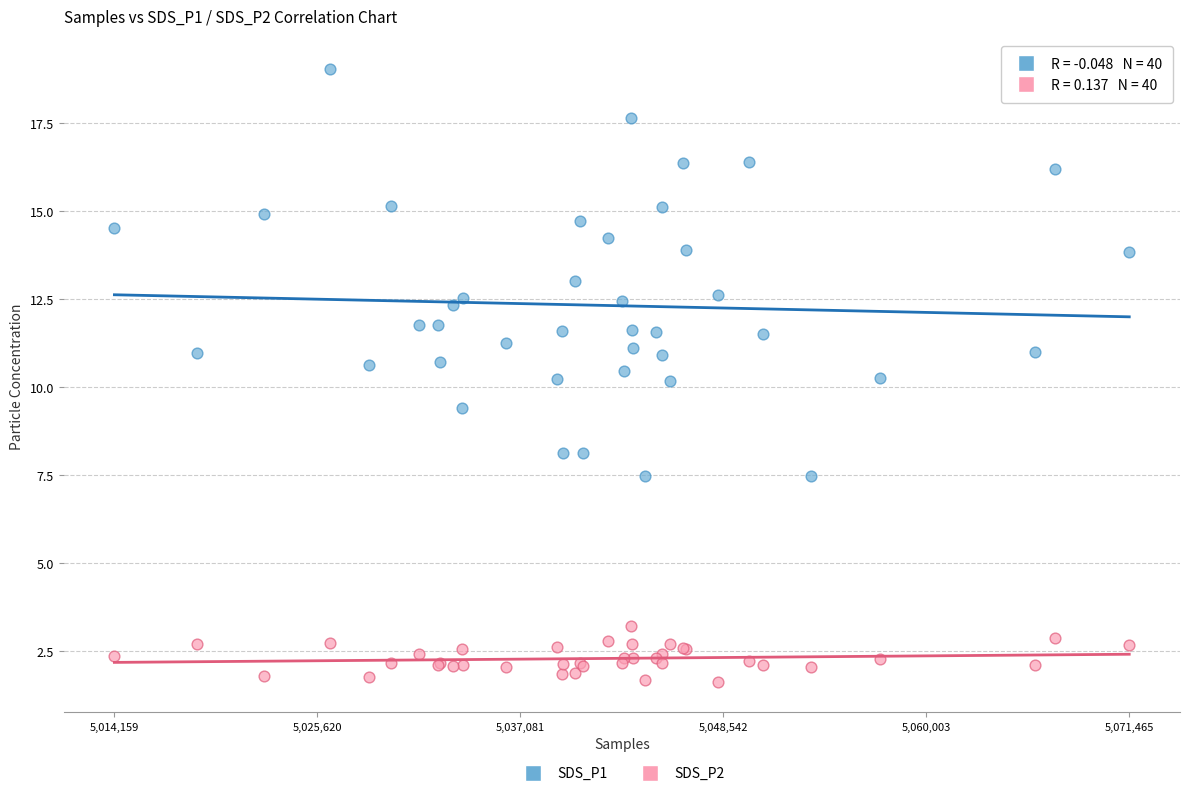

Which series reaches the maximum Y coordinate?

SDS_P1